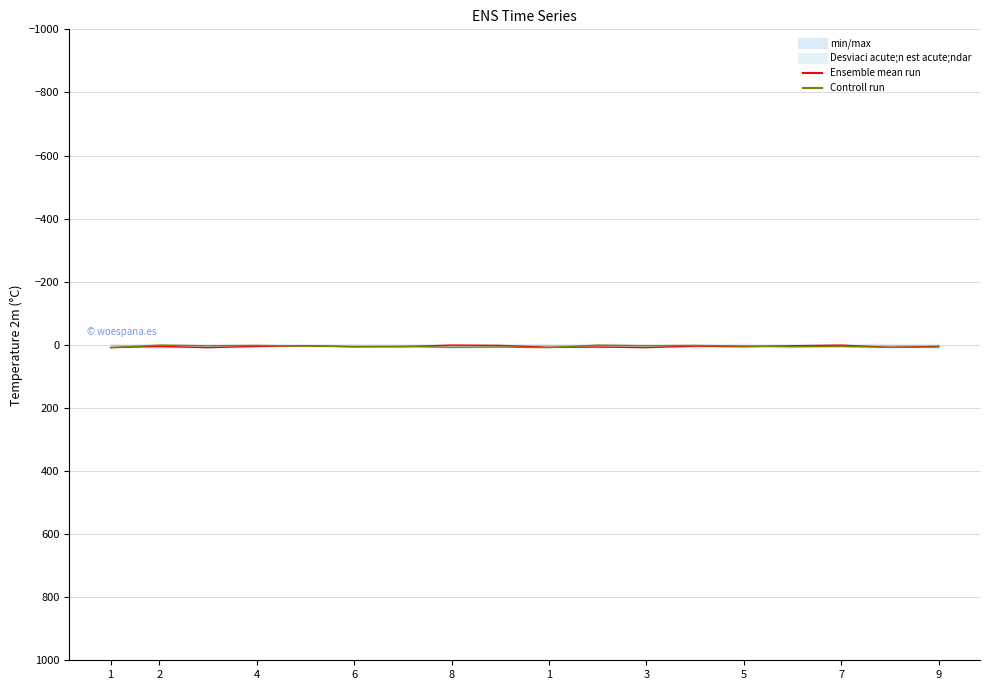

Does the chart display data point markers on the line(s)?

No